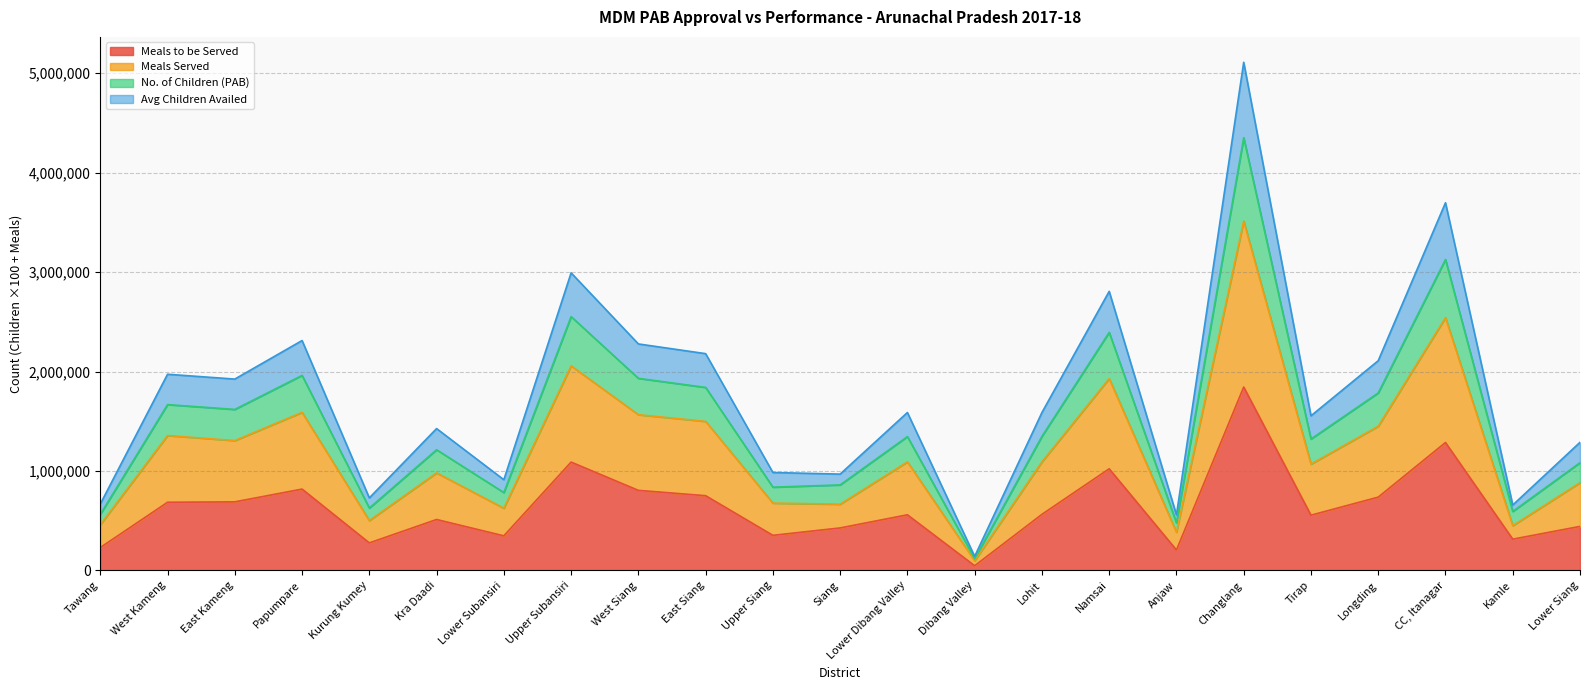

What is the total value across all series at Dibang Valley?

141064